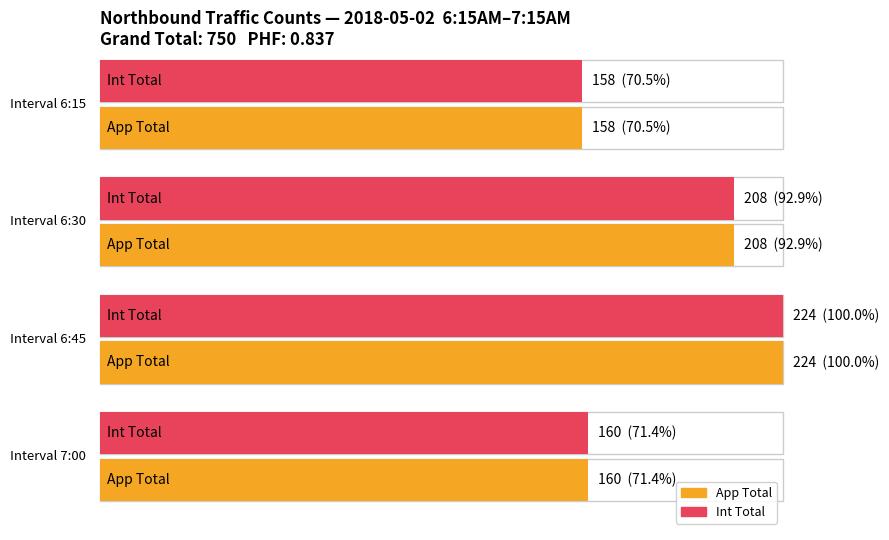

How many categories are shown in the chart?

4